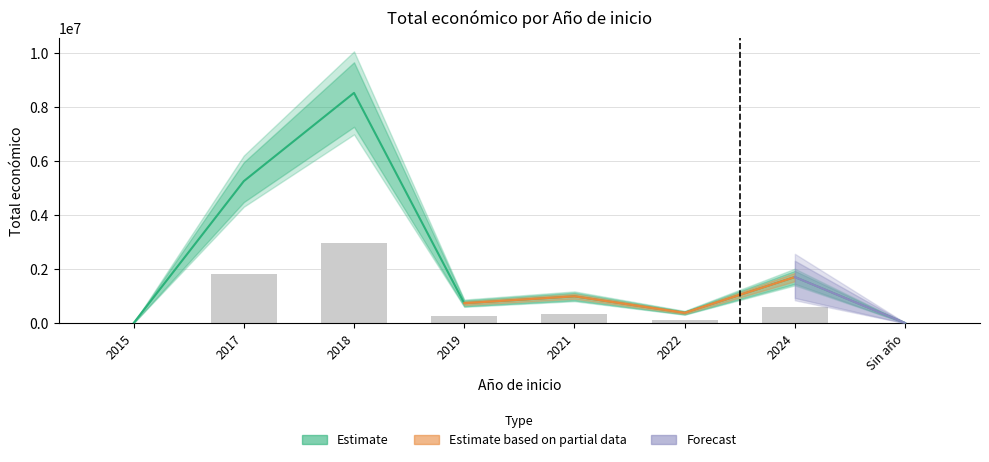

Are the bars horizontal?

No